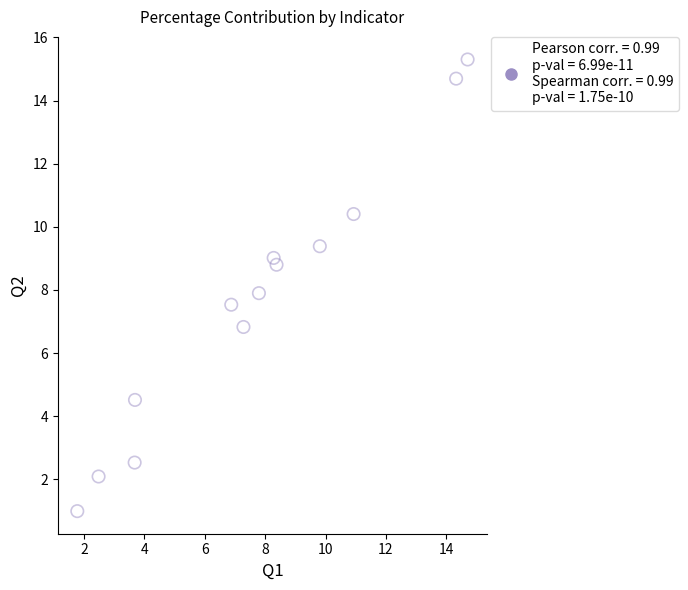

What is the range of Y values (max minus min)?

14.3